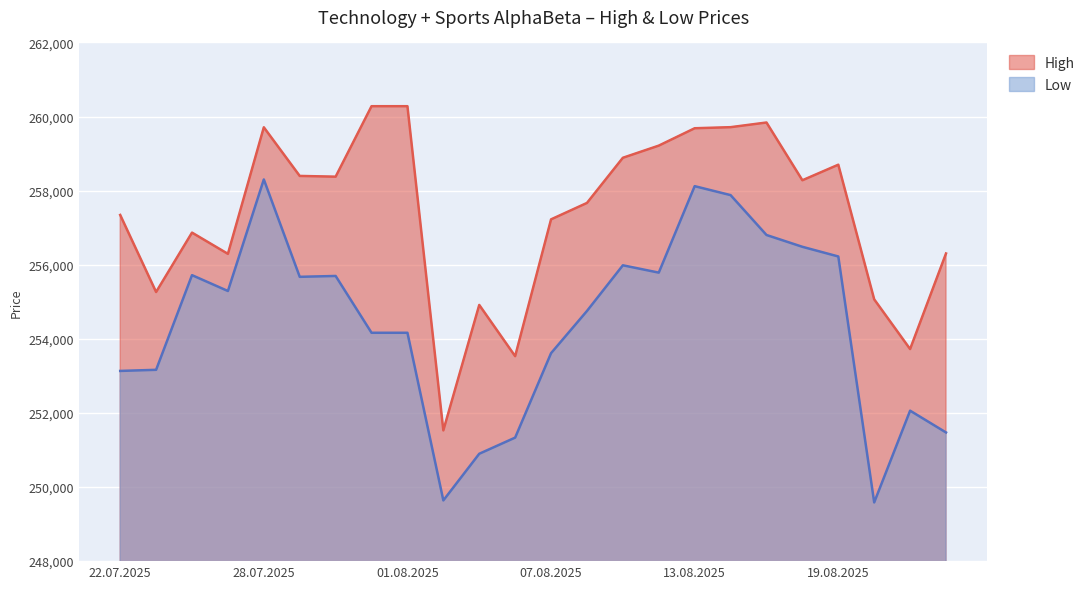

Between 04.08.2025 and 13.08.2025, which is larger?

13.08.2025